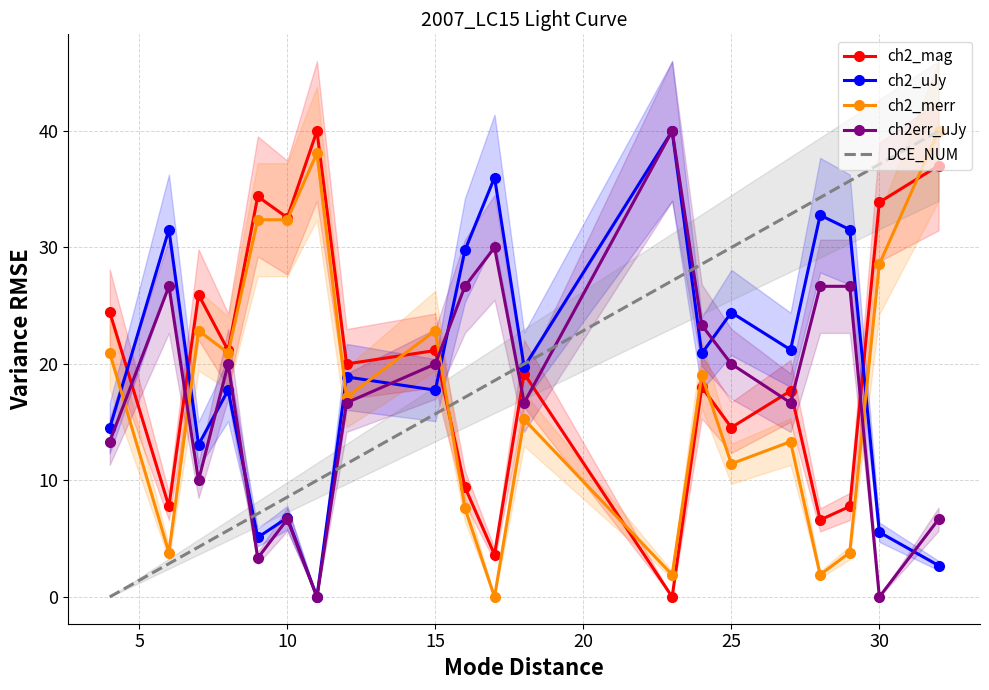

What is the sum of the ch2_merr values at 15 and 19?

61.0